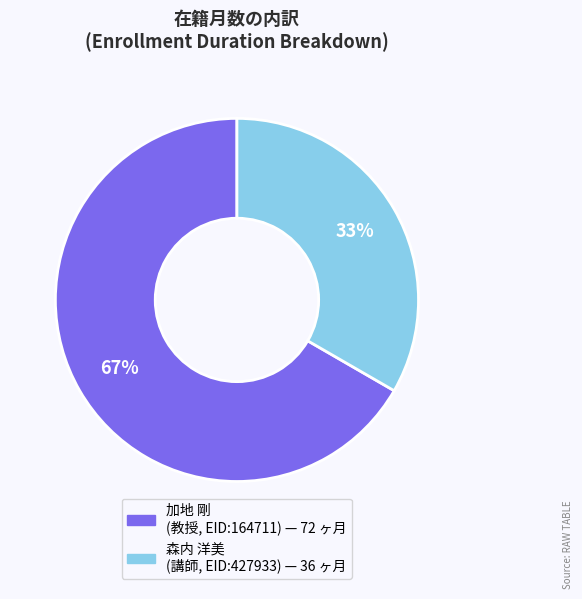

Does any single category account for the majority?

Yes